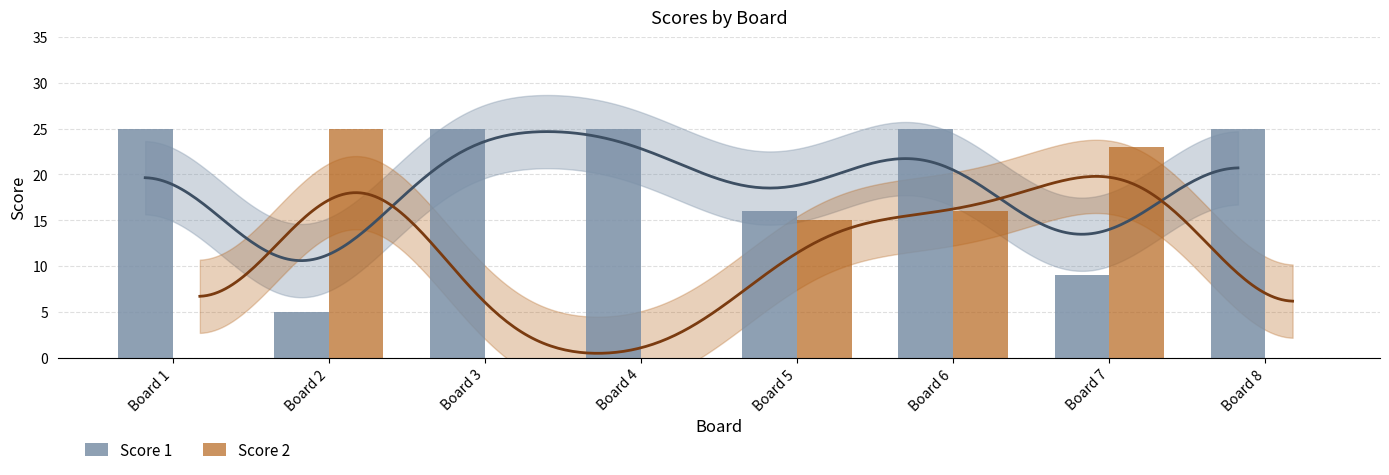

Is the value of Score 2 at Board 2 greater than the value of Score 1 at Board 6?

No